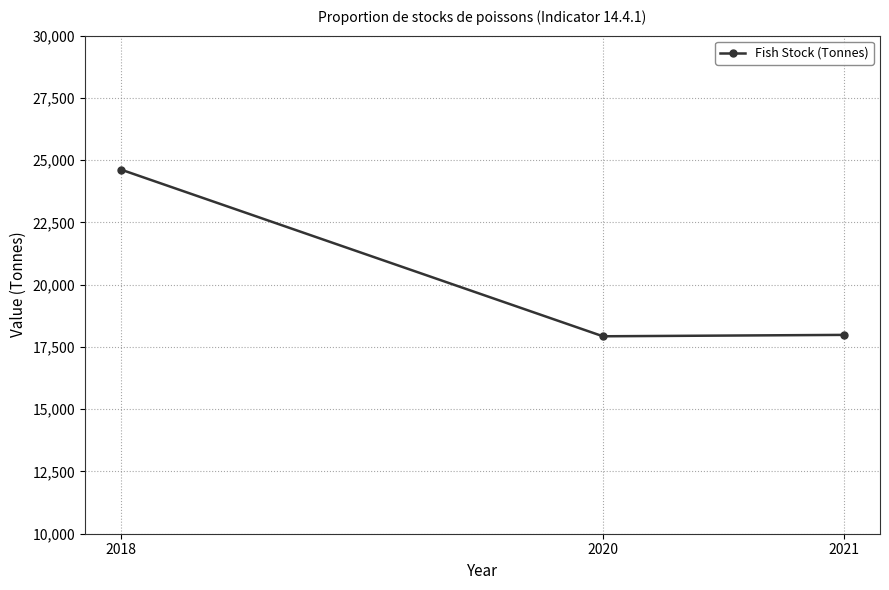

What is the sum of the values at 2018 and 2021?

42603.9